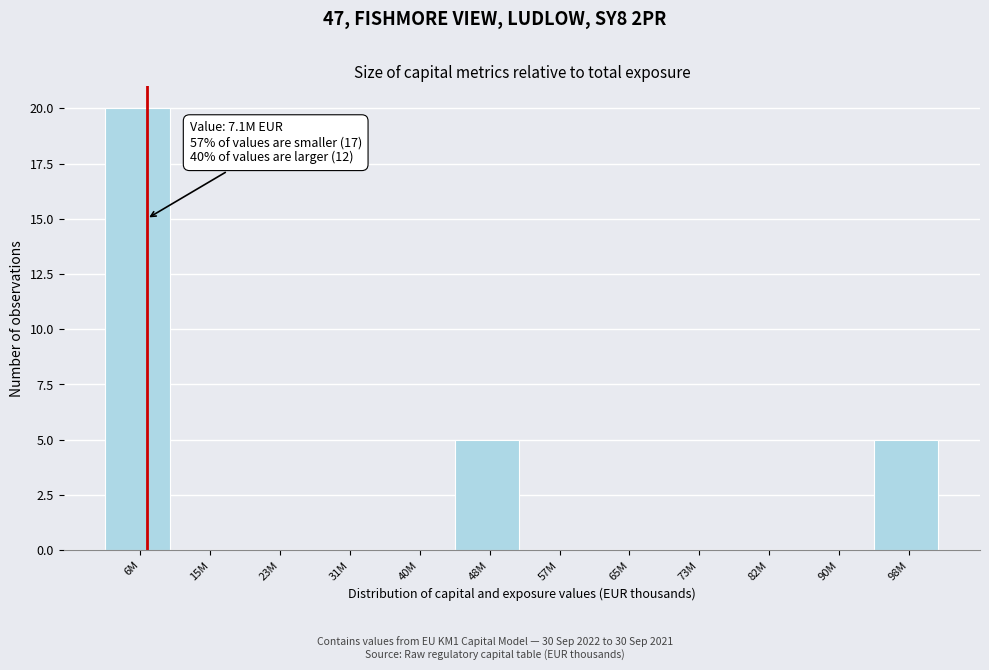

Reading left to right, extract all data points from this chart.

6M=20	15M=0	23M=0	31M=0	40M=0	48M=5	57M=0	65M=0	73M=0	82M=0	90M=0	98M=5